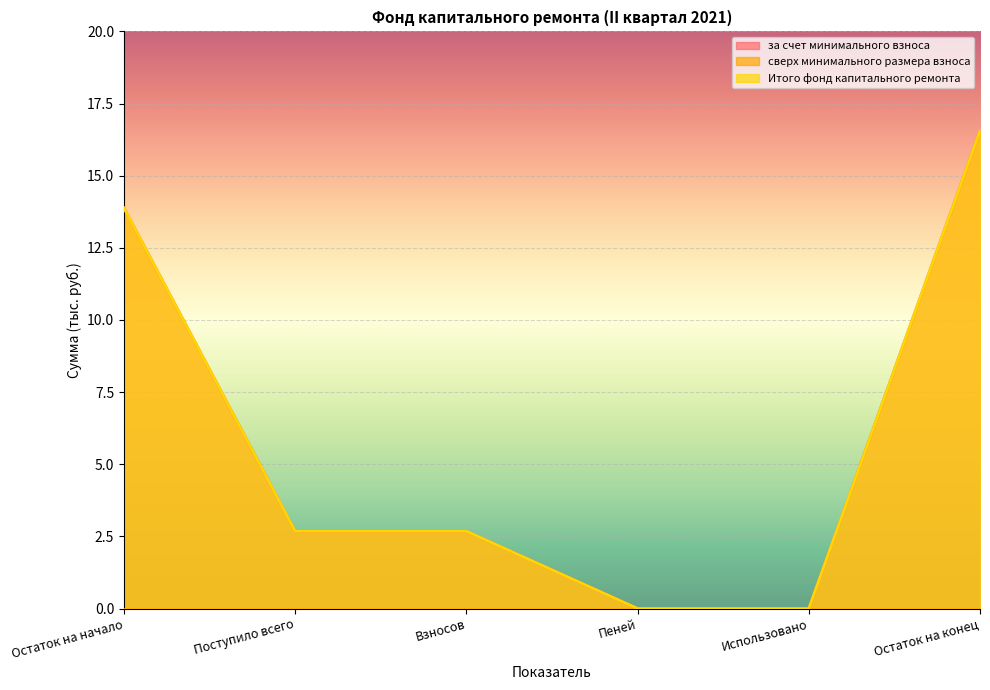

Which series has the largest total across all categories?

за счет минимального взноса